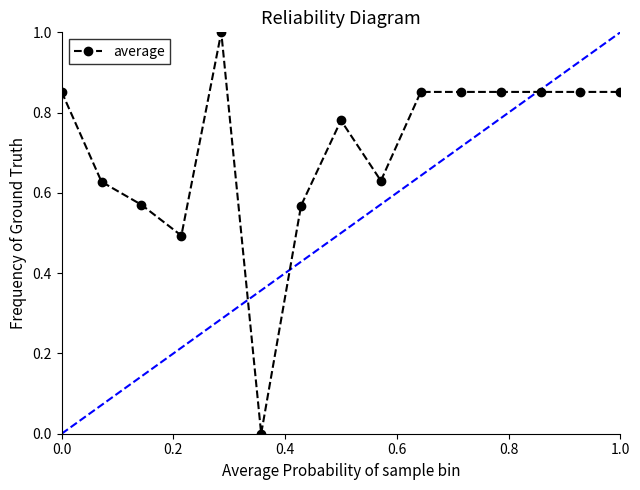

True or false: there are more than 1 points higher than both neighbors.

True